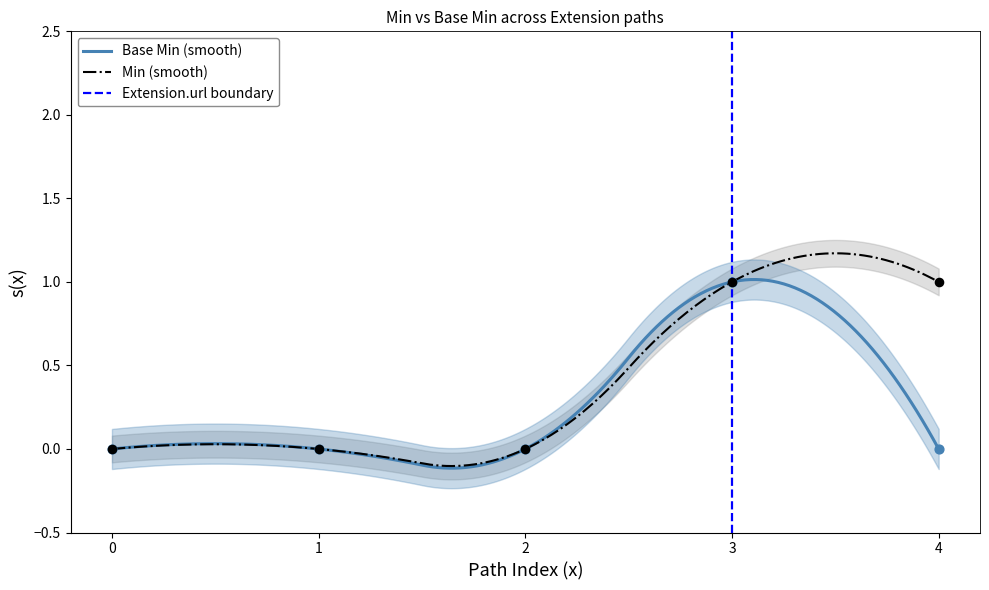

Which series reaches the minimum Y coordinate?

Min